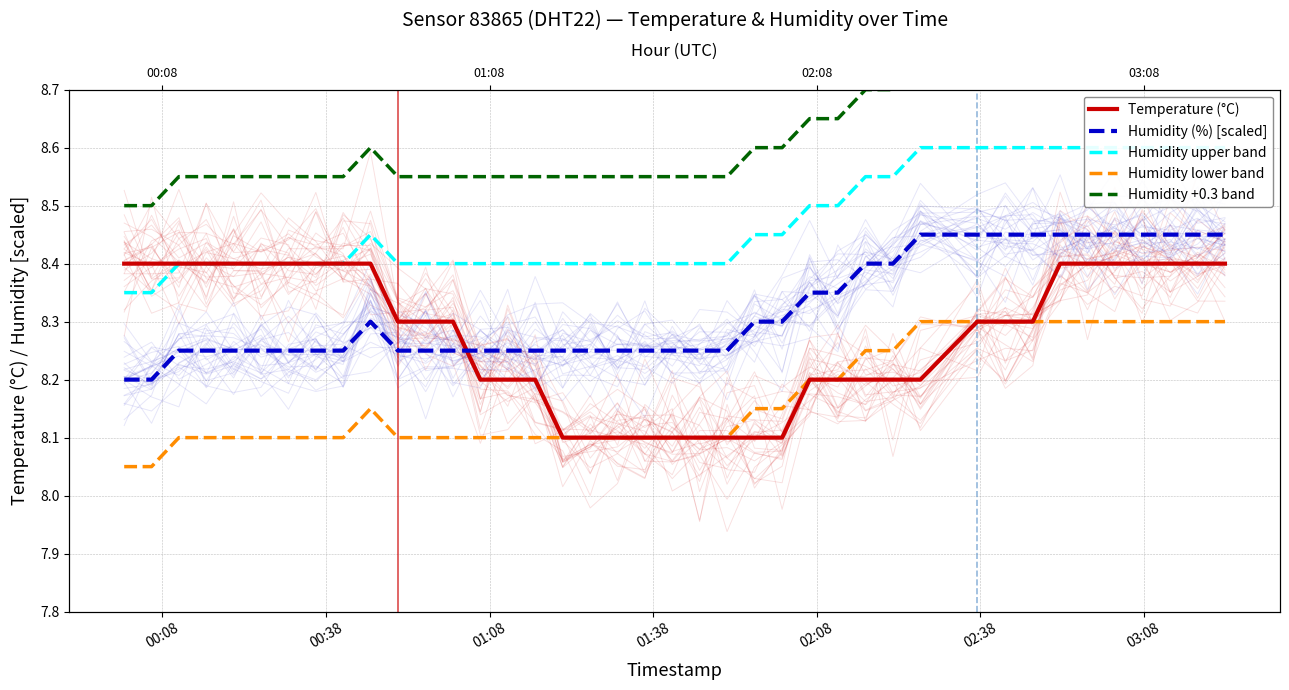

What is the value of the Humidity upper band point at the 20th from the left?

8.4